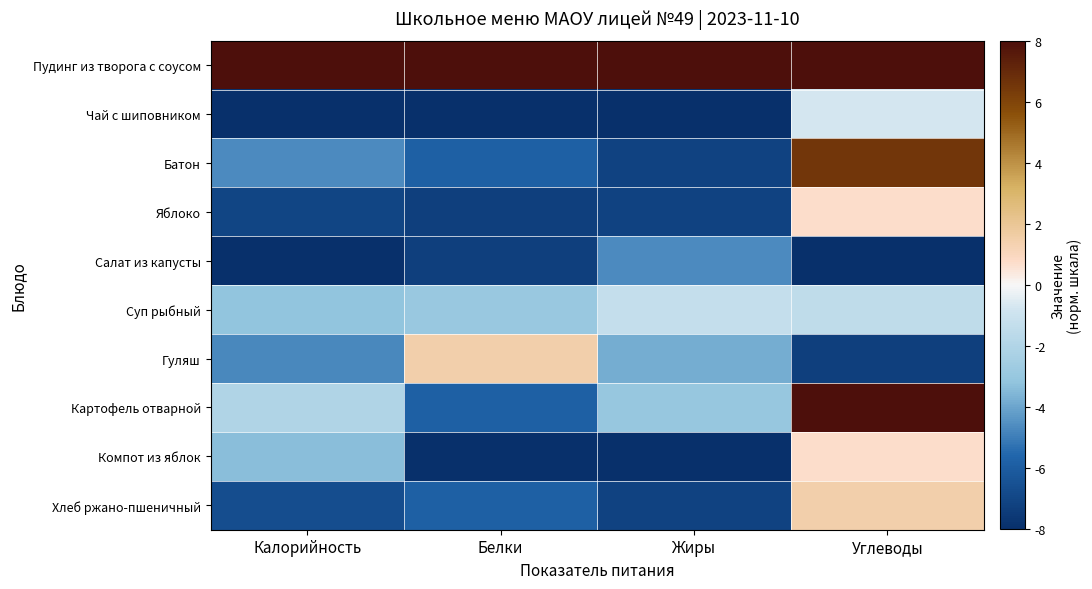

Reading left to right, what are all the values shown in this chart?

Пудинг из творога с соусом: Калорийность=8.0	Белки=8.0	Жиры=8.0	Углеводы=8.0
Чай с шиповником: Калорийность=-7.9	Белки=-8.0	Жиры=-8.0	Углеводы=-0.7
Батон: Калорийность=-4.7	Белки=-5.8	Жиры=-7.2	Углеводы=6.5
Яблоко: Калорийность=-7.1	Белки=-7.3	Жиры=-7.2	Углеводы=0.7
Салат из капусты: Калорийность=-8.0	Белки=-7.3	Жиры=-4.6	Углеводы=-8.0
Суп рыбный: Калорийность=-3.2	Белки=-2.9	Жиры=-1.3	Углеводы=-1.5
Гуляш: Калорийность=-4.7	Белки=1.5	Жиры=-3.8	Углеводы=-7.3
Картофель отварной: Калорийность=-2.0	Белки=-5.8	Жиры=-2.9	Углеводы=8.0
Компот из яблок: Калорийность=-3.4	Белки=-8.0	Жиры=-8.0	Углеводы=0.7
Хлеб ржано-пшеничный: Калорийность=-6.6	Белки=-5.8	Жиры=-7.2	Углеводы=1.5